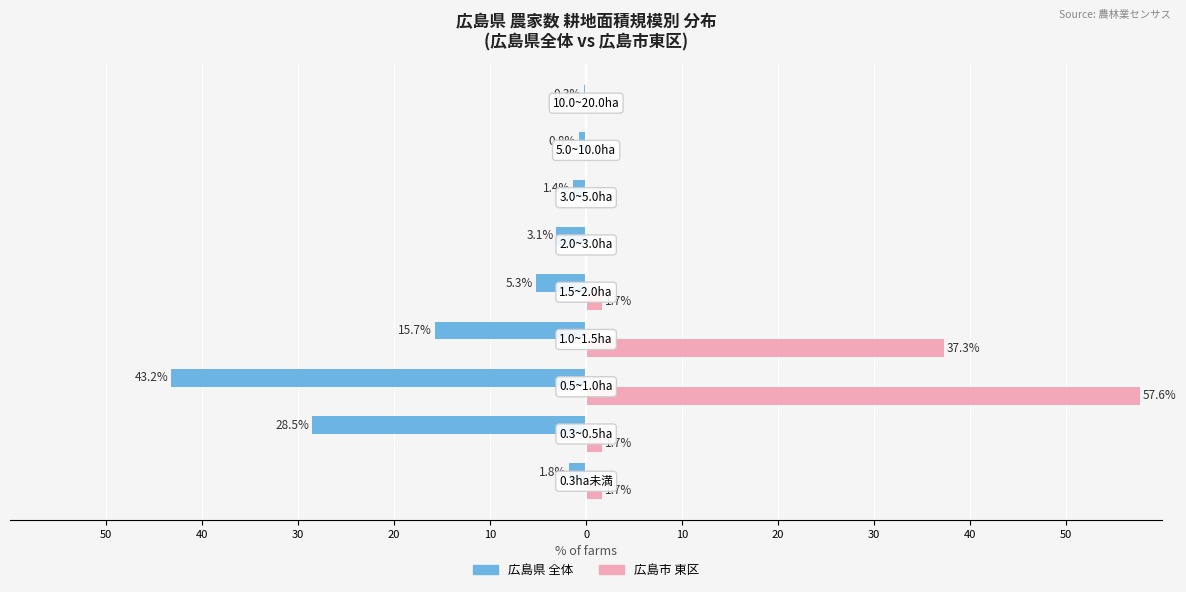

What are all the series names shown in the legend?

広島県 全体, 広島市 東区